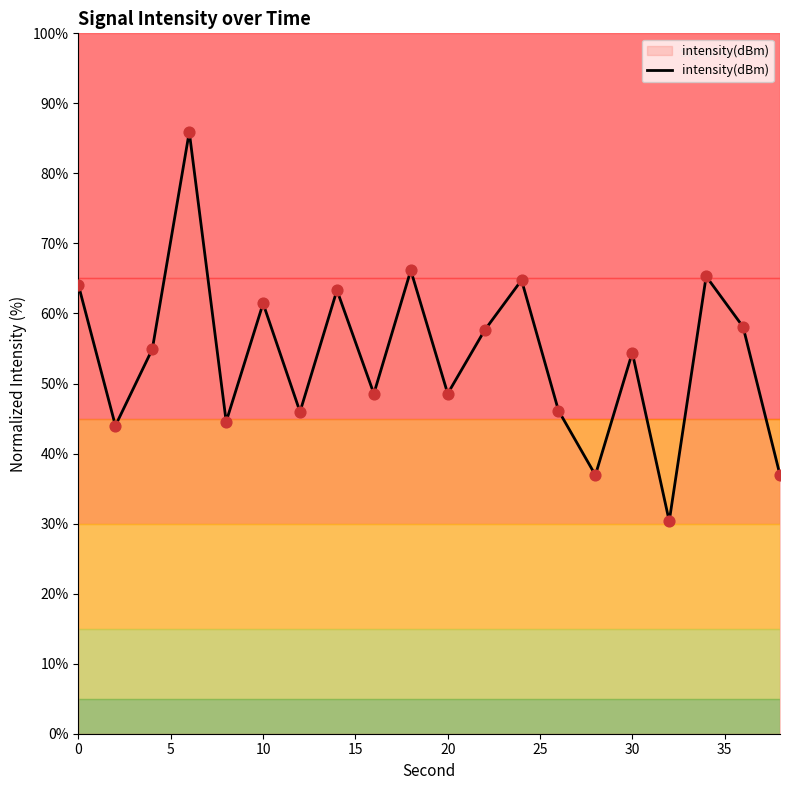

What is the difference between the maximum and minimum values?

55.6